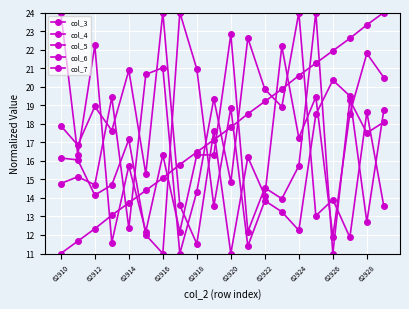

How many data points in col_7 are above 16?

11